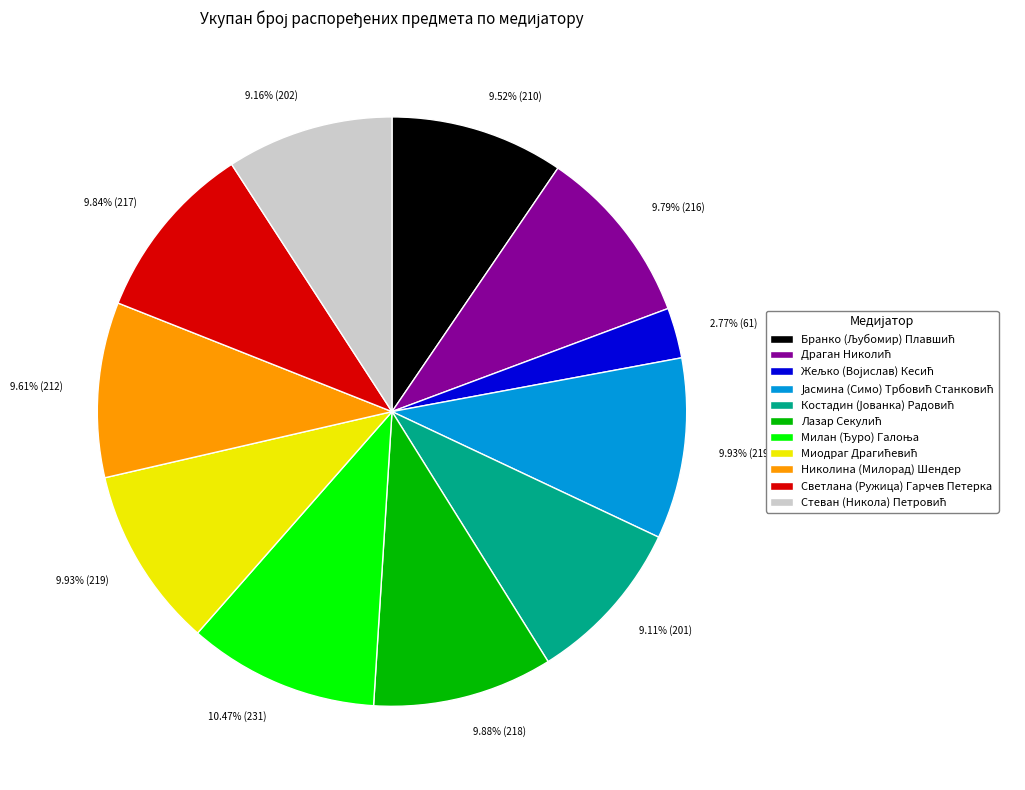

Is there any slice that represents more than half of the pie?

No